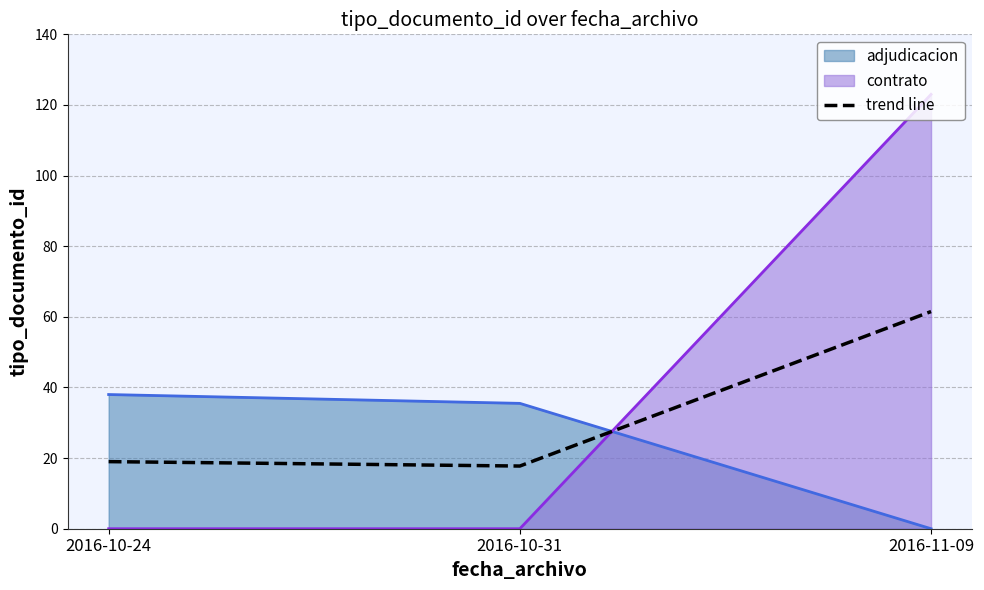

What is the smallest value displayed?

0.0